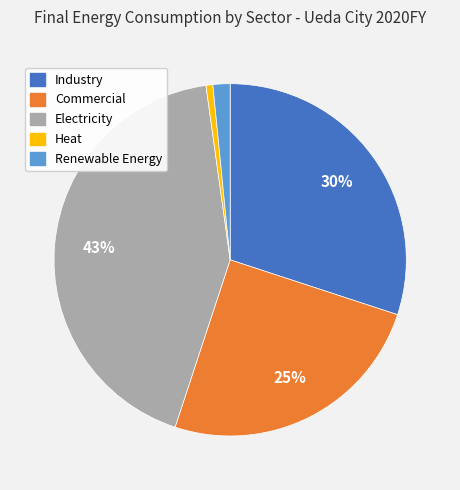

What percentage is the Electricity slice, to the nearest percent?

43%